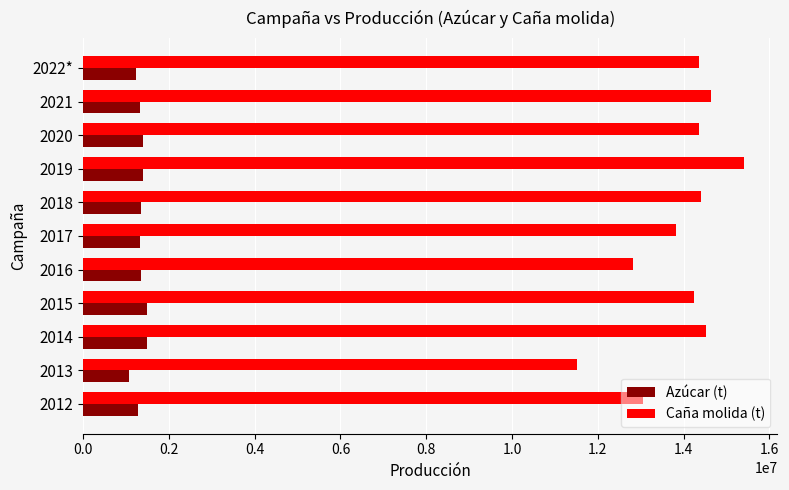

What is the sum of all Caña molida (t) values?

153131966